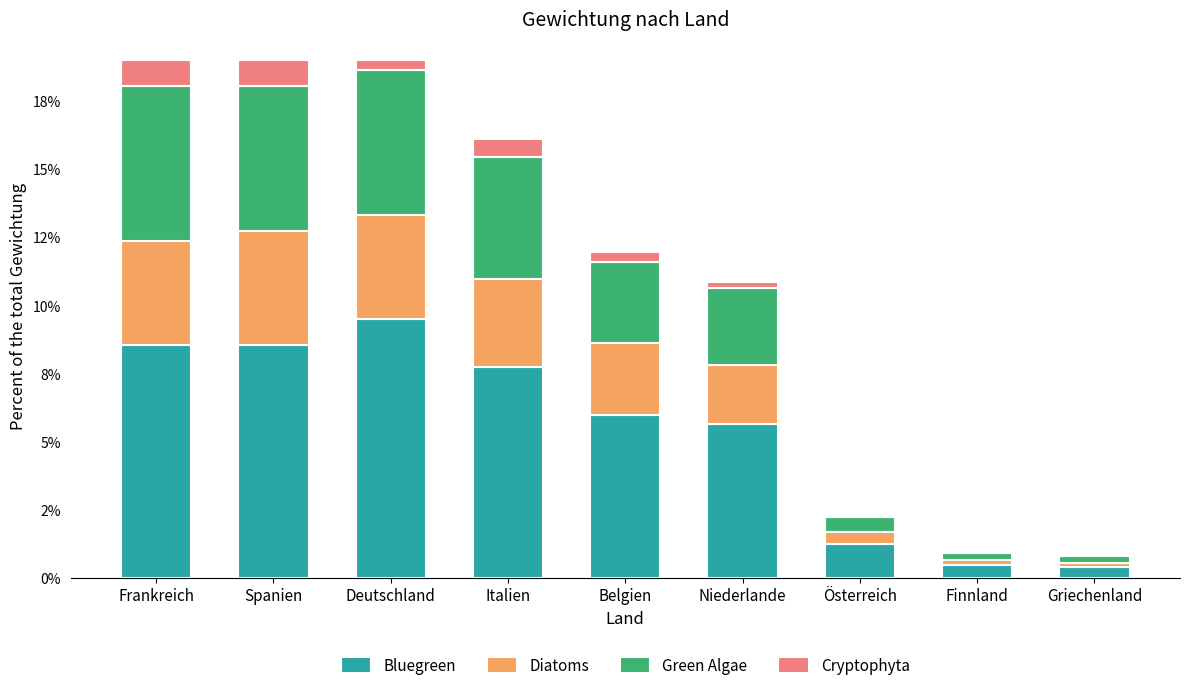

What are all the series names shown in the legend?

Bluegreen, Diatoms, Green Algae, Cryptophyta